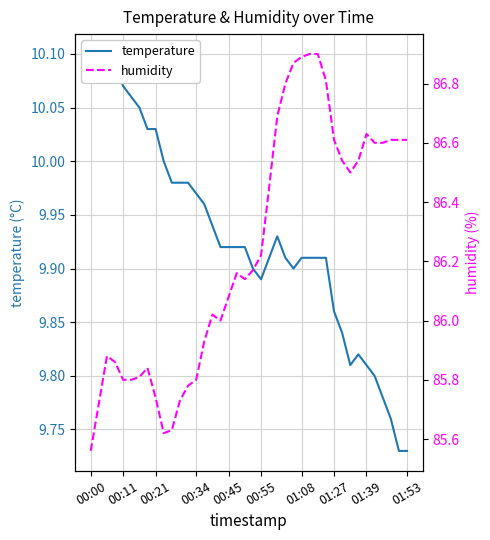

Reading right to left, what are all the values shown in this chart?

temperature: 9.7	9.7	9.8	9.8	9.8	9.8	9.8	9.8	9.8	9.9	9.9	9.9	9.9	9.9	9.9	9.9	9.9	9.9	9.9	9.9	9.9	9.9	9.9	9.9	9.9	10.0	10.0	10.0	10.0	10.0	10.0	10.0	10.0	10.1	10.1	10.1	10.1	10.1	10.1	10.1
humidity: 86.6	86.6	86.6	86.6	86.6	86.6	86.5	86.5	86.5	86.6	86.8	86.9	86.9	86.9	86.9	86.8	86.7	86.5	86.2	86.2	86.1	86.2	86.1	86.0	86.0	85.9	85.8	85.8	85.7	85.6	85.6	85.7	85.8	85.8	85.8	85.8	85.9	85.9	85.7	85.6